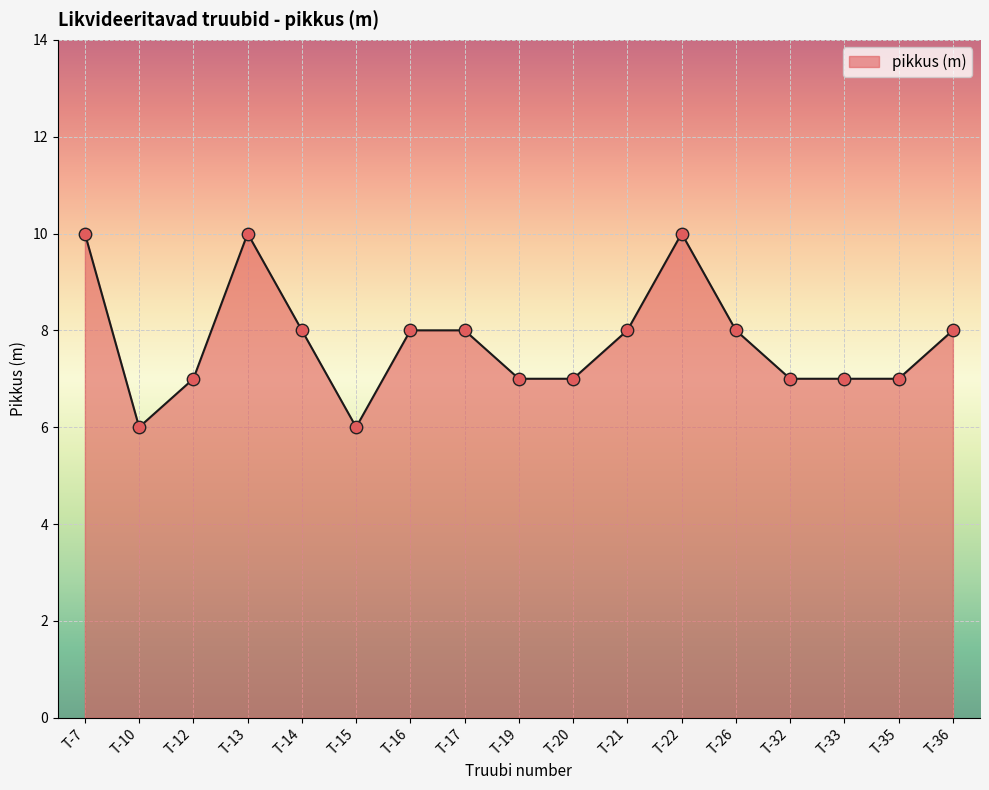

What is the ratio of the value at T-13 to the value at T-19?

1.4